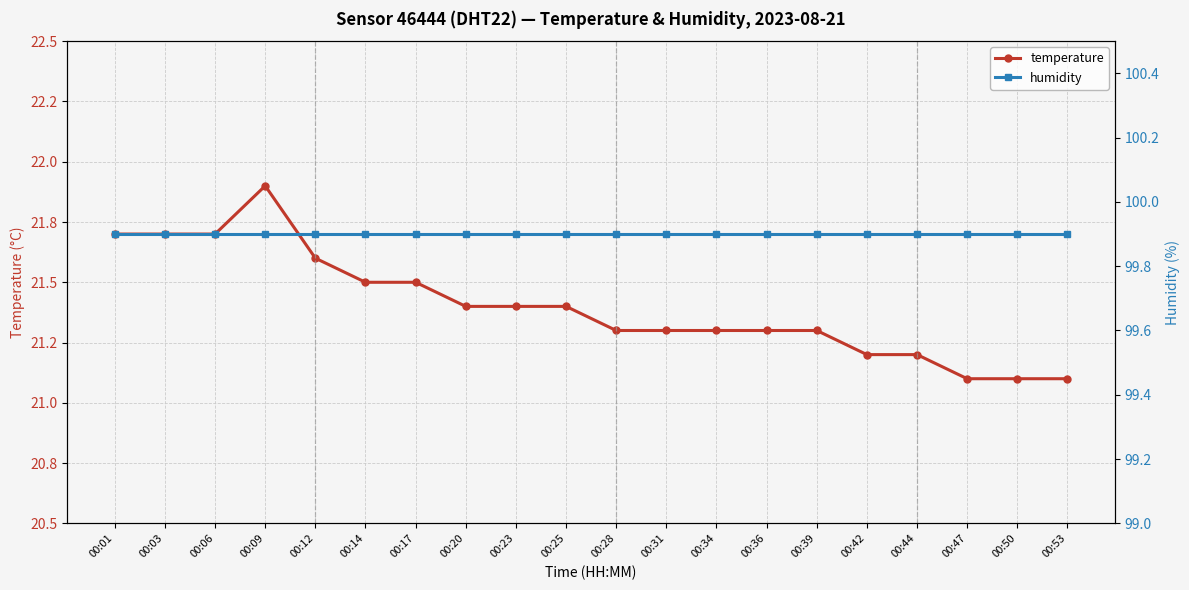

The value of temperature at 00:17 is 21.5. True or false?

True